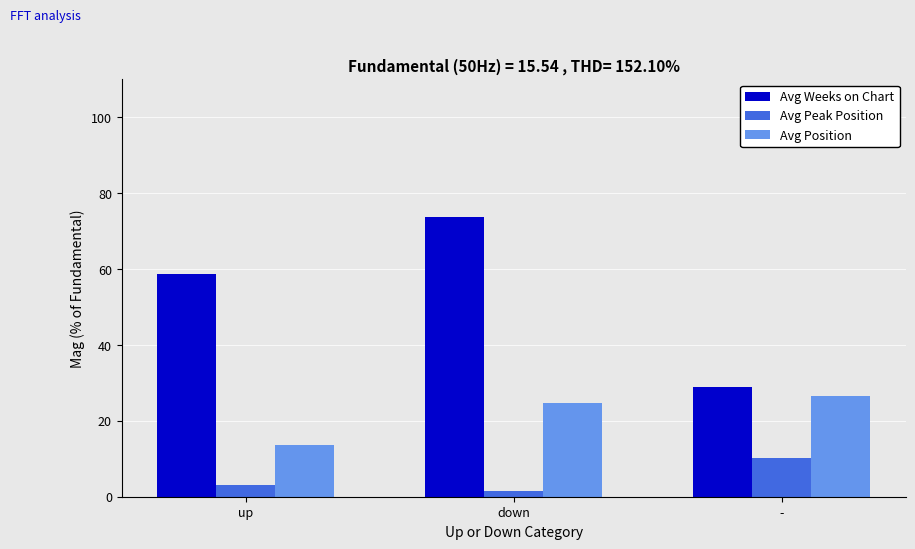

At which label does Avg Weeks on Chart reach its minimum?

-